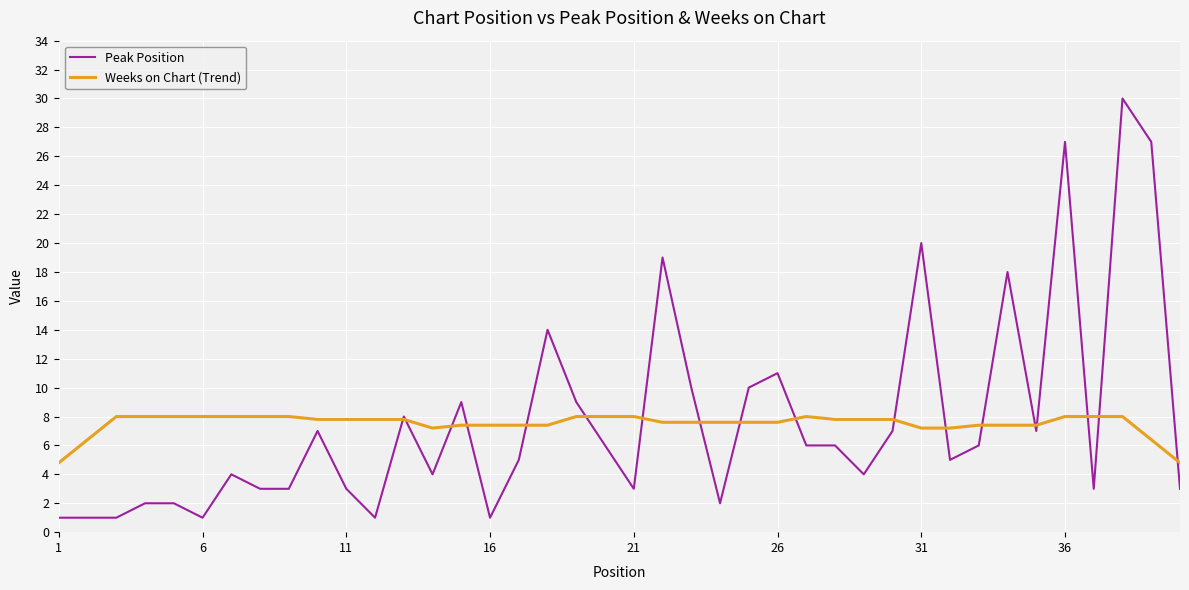

Which series has the largest range (max minus min)?

Peak Position